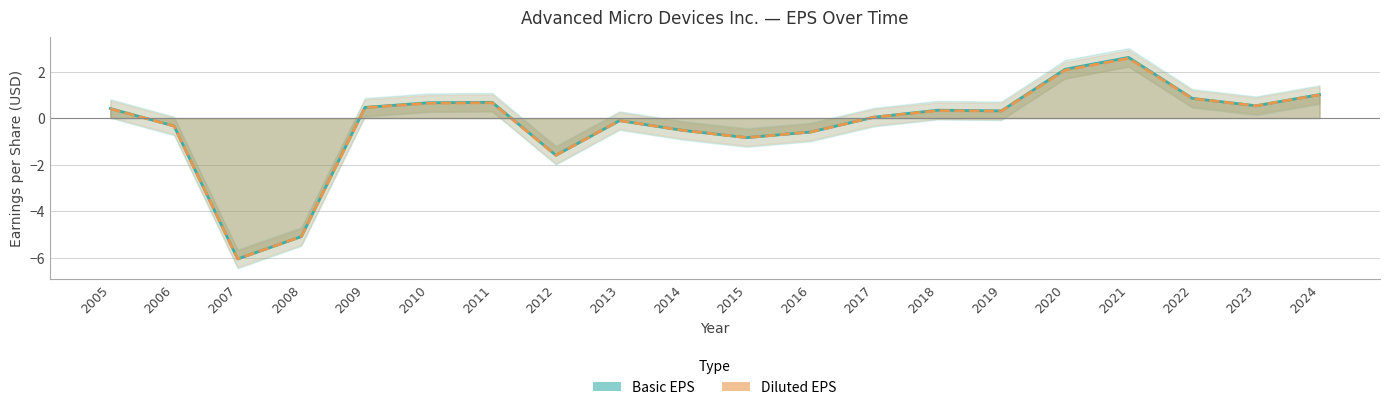

Rank the series by their maximum value, from lowest to highest.

Diluted EPS, Basic EPS